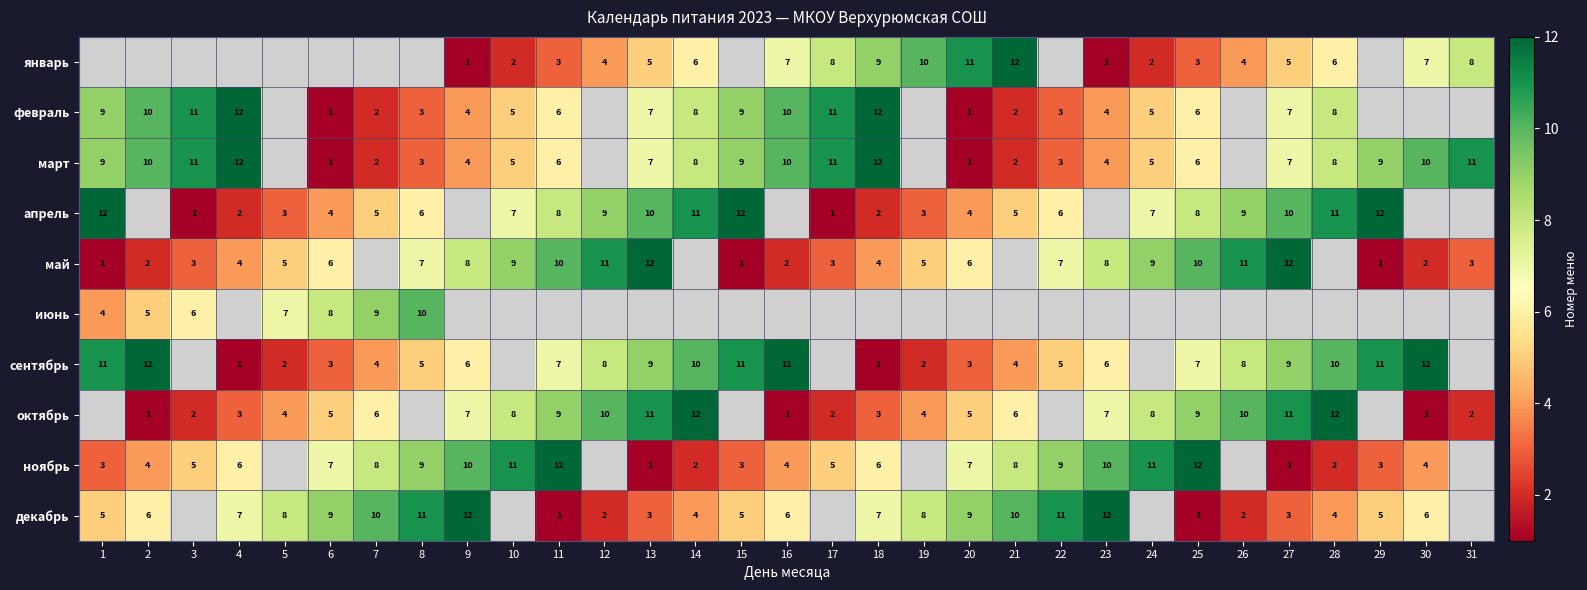

The ноябрь series shows 1 at 29. True or false?

False